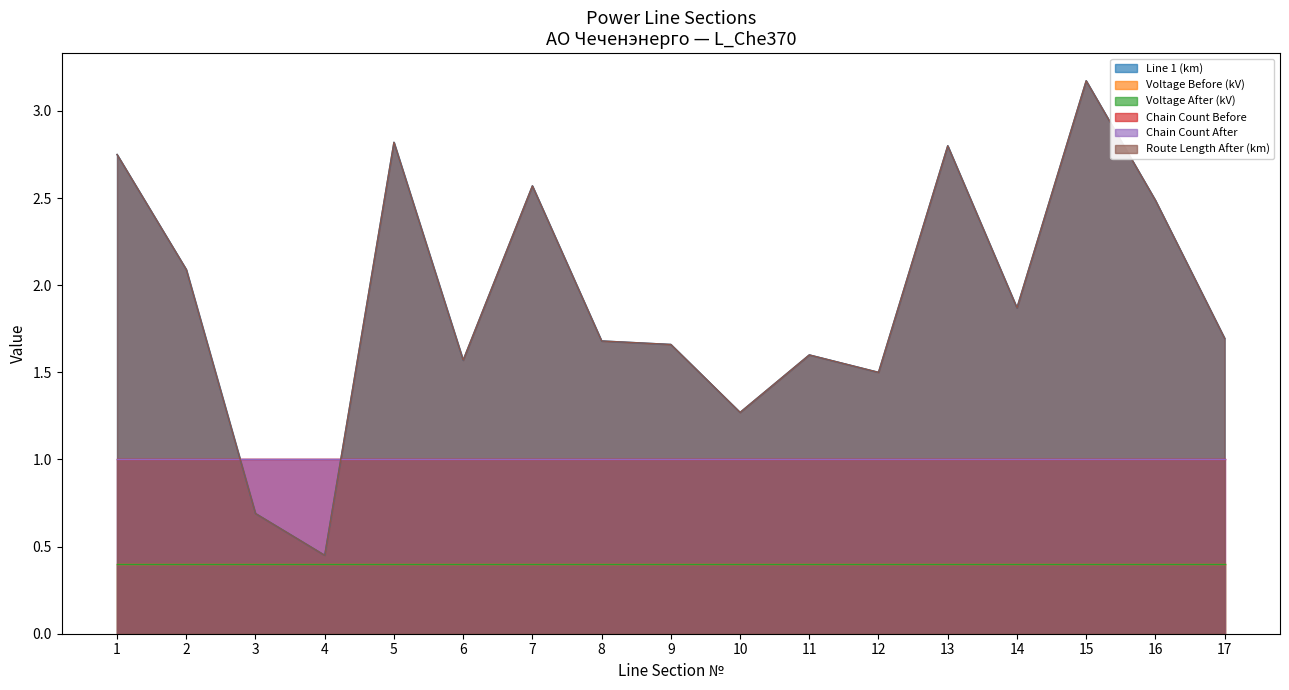

At how many categories does at least one series exceed 1?

15